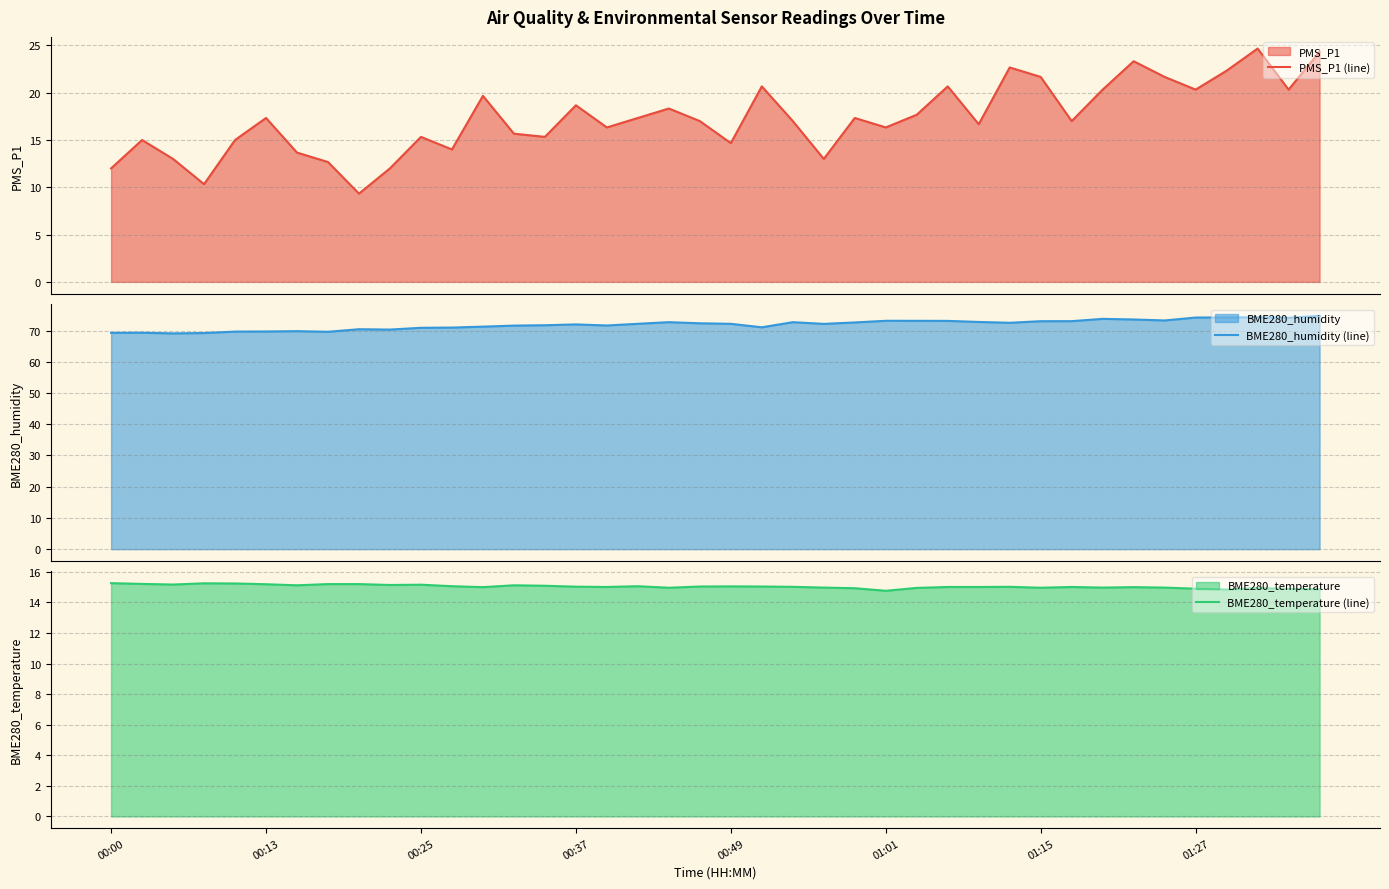

What is the minimum value for PMS_P1 (line)?

9.3